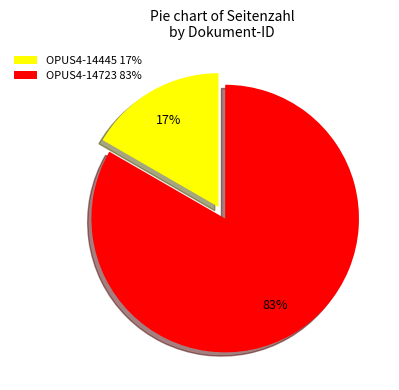

Between OPUS4-14445 and OPUS4-14723, which is larger?

OPUS4-14723